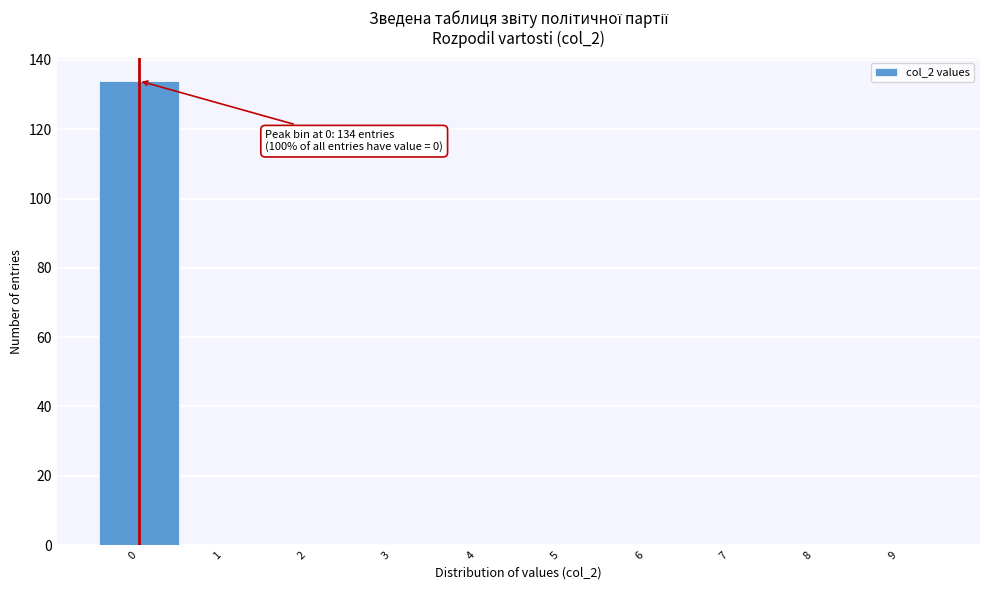

Over which range of the x-axis is the bar tallest?

-0.5 to 0.5